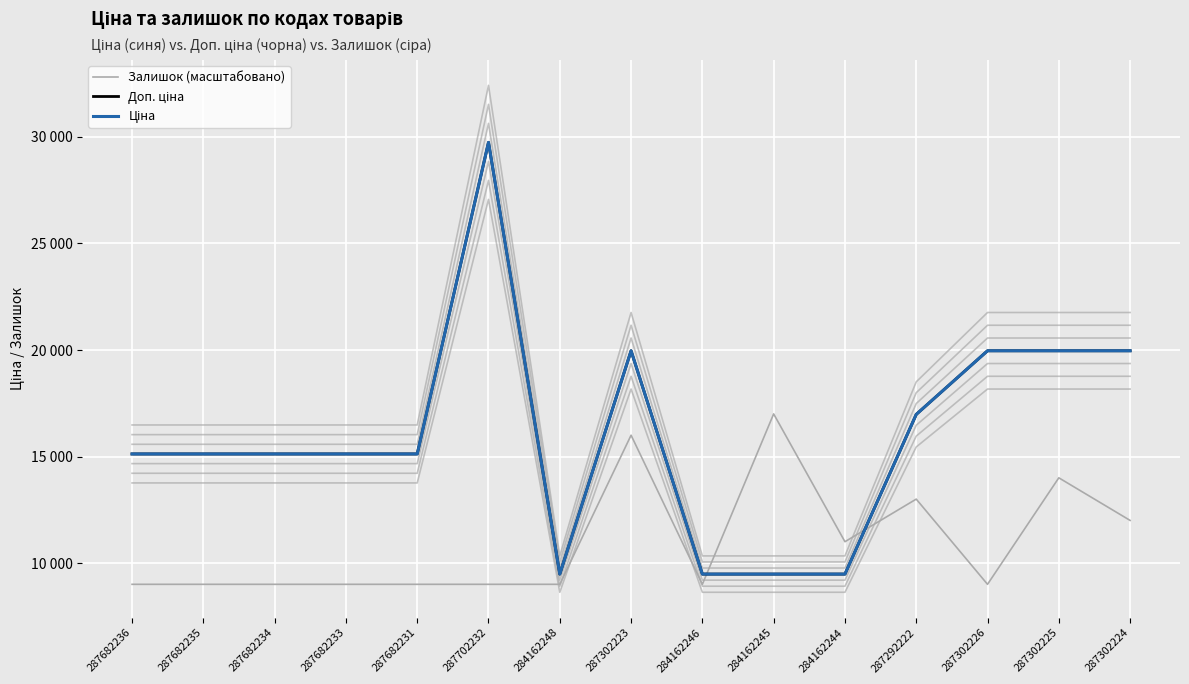

What is the label of the 15th point from the right?

287682236